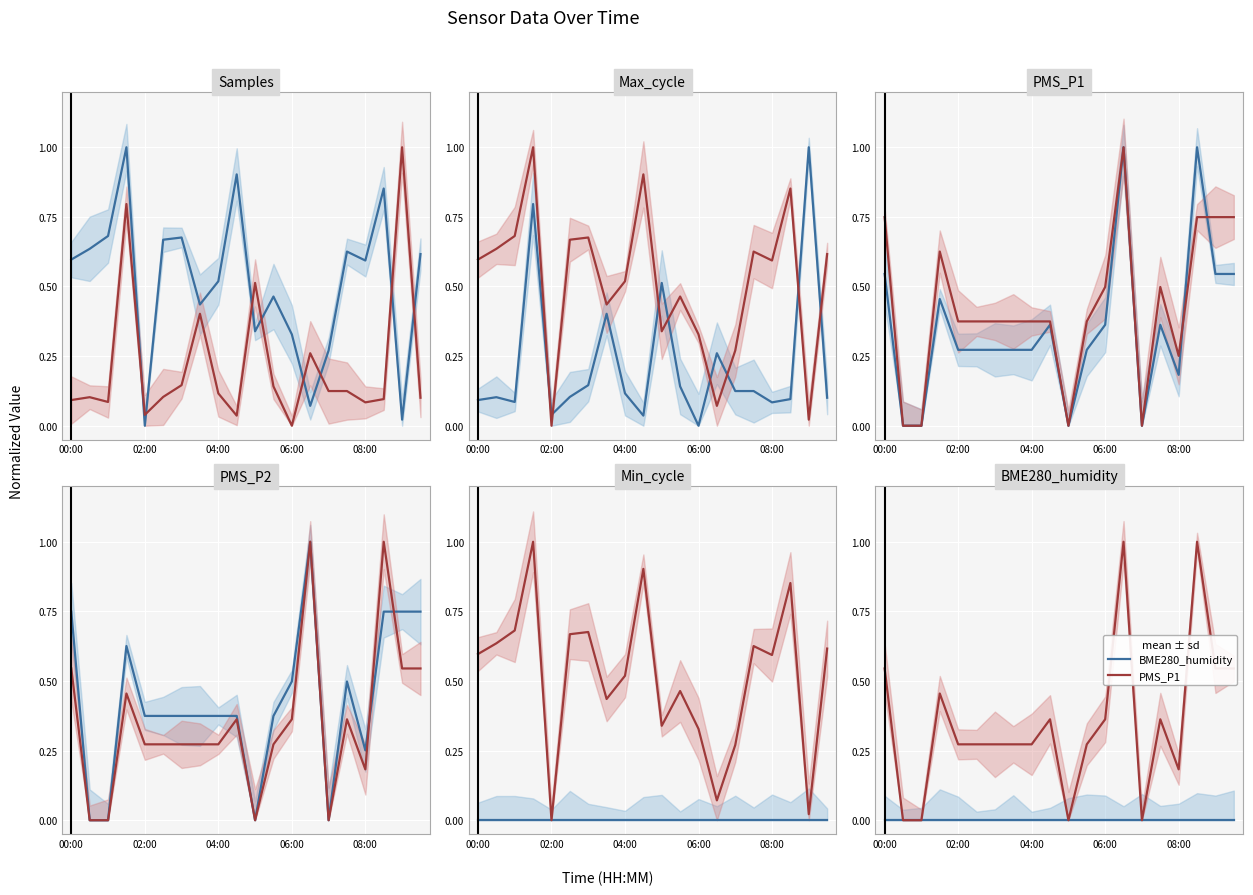

At how many categories does at least one series exceed 0?

20